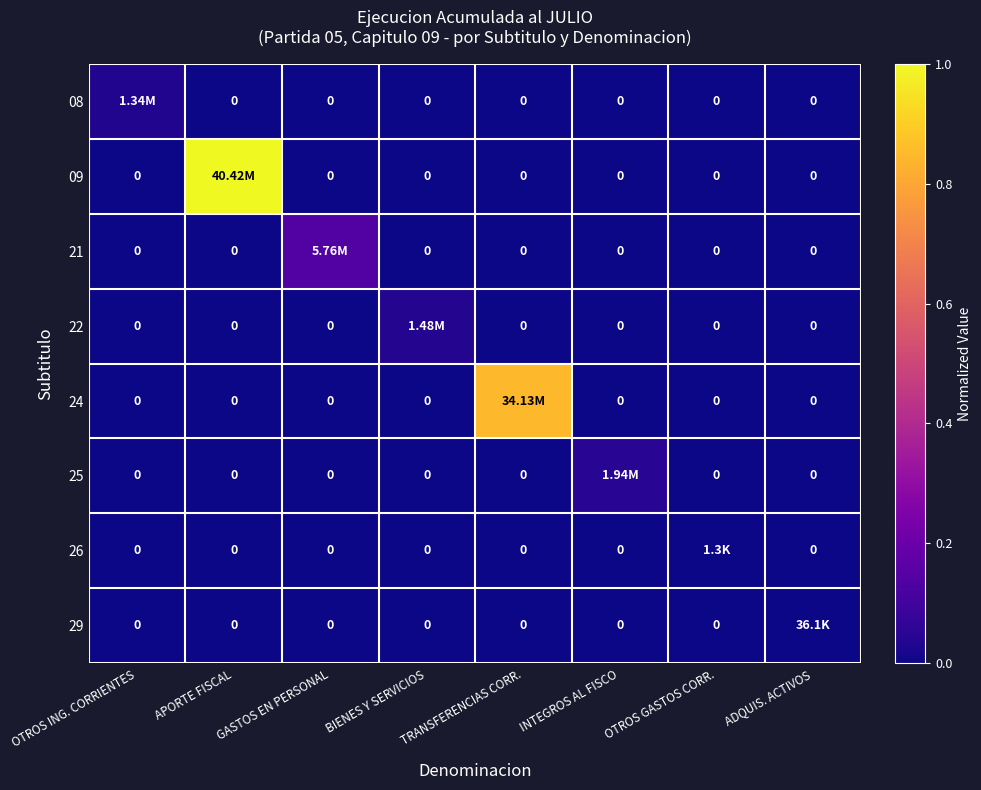

What is the maximum value shown in the chart?

1.0